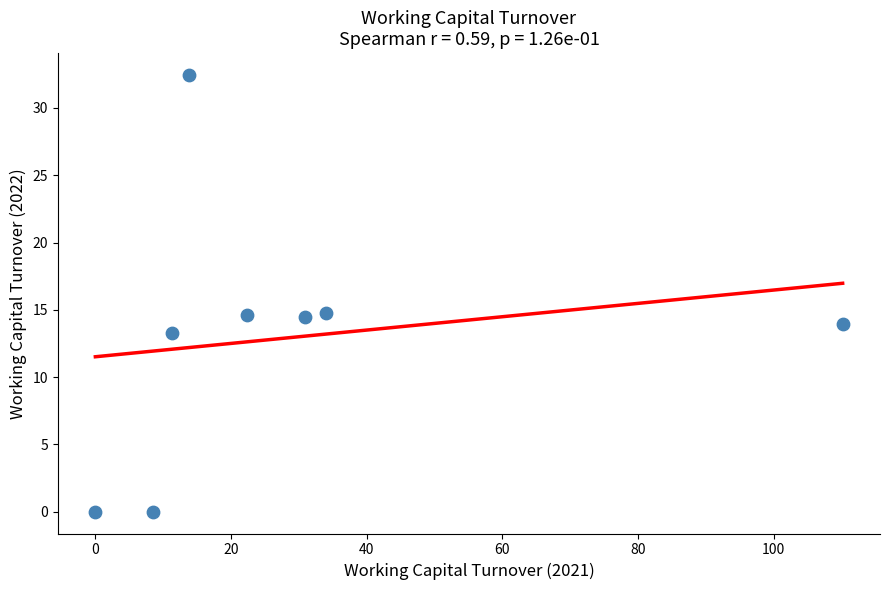

What is the average Y value?

12.9